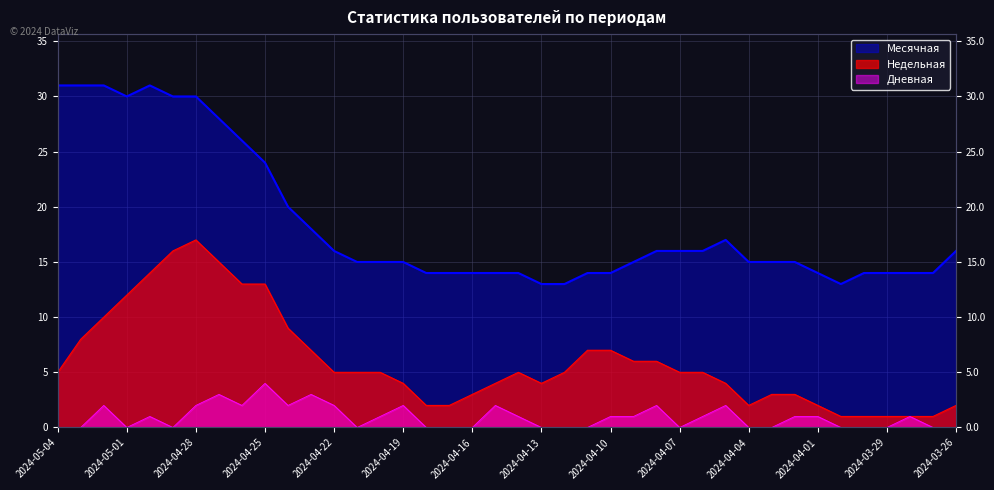

What is the sum of the Месячная values at 2024-04-13 and 2024-04-22?

29